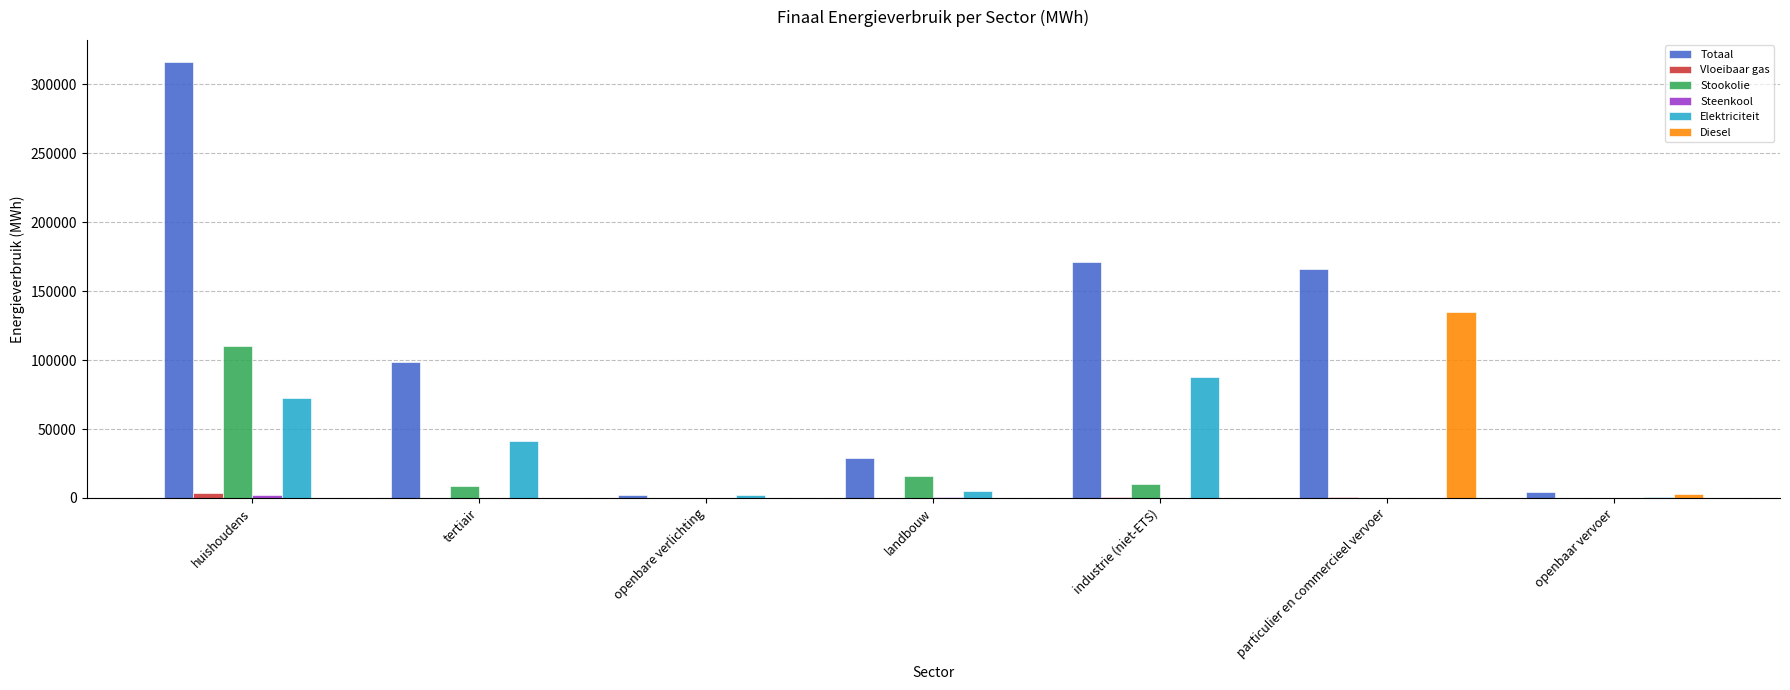

Is it true that Stookolie equals 27616.2 at landbouw?

False